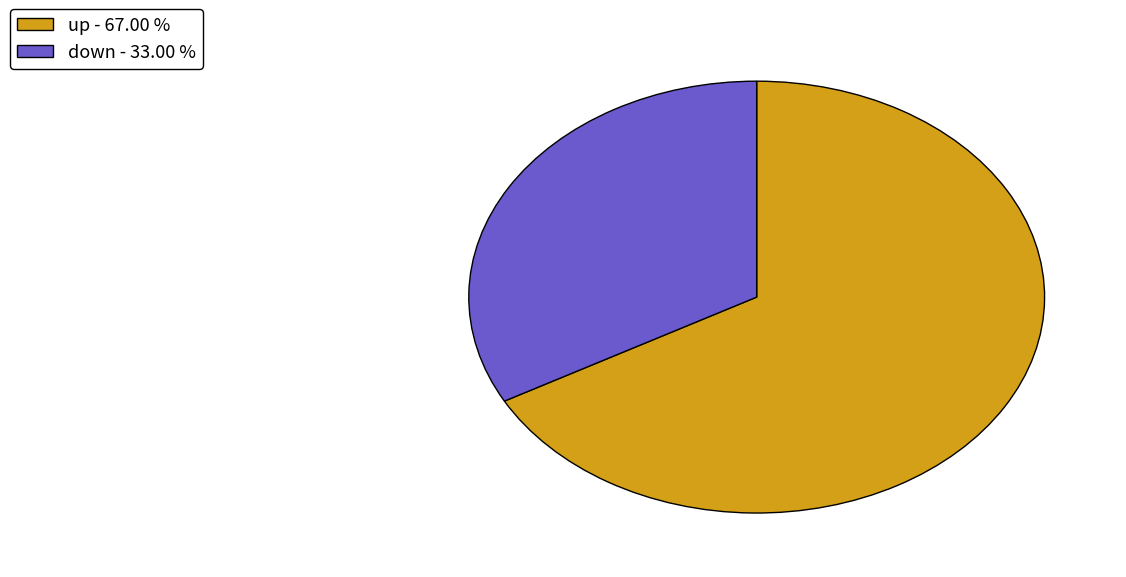

What is the majority slice?

up